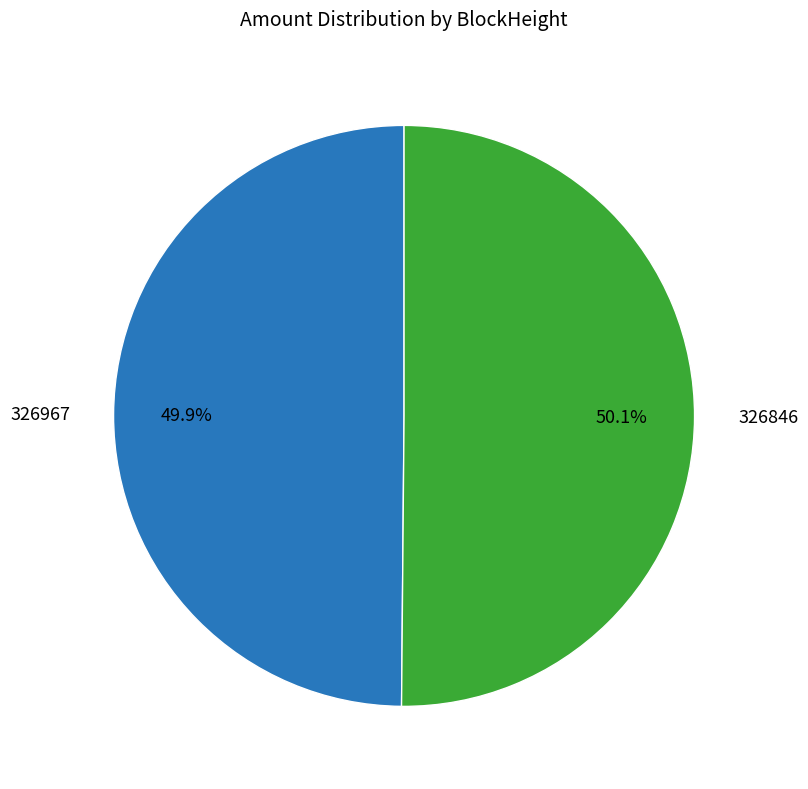

Does any single category account for the majority?

Yes